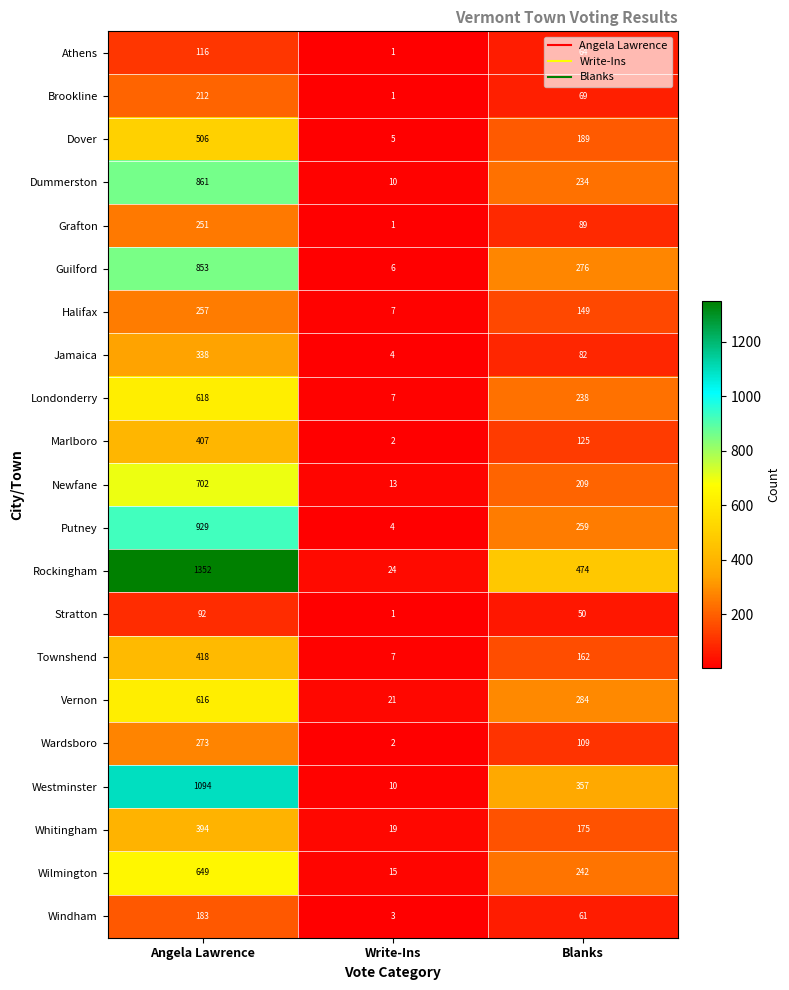

What is the greatest value displayed?

1352